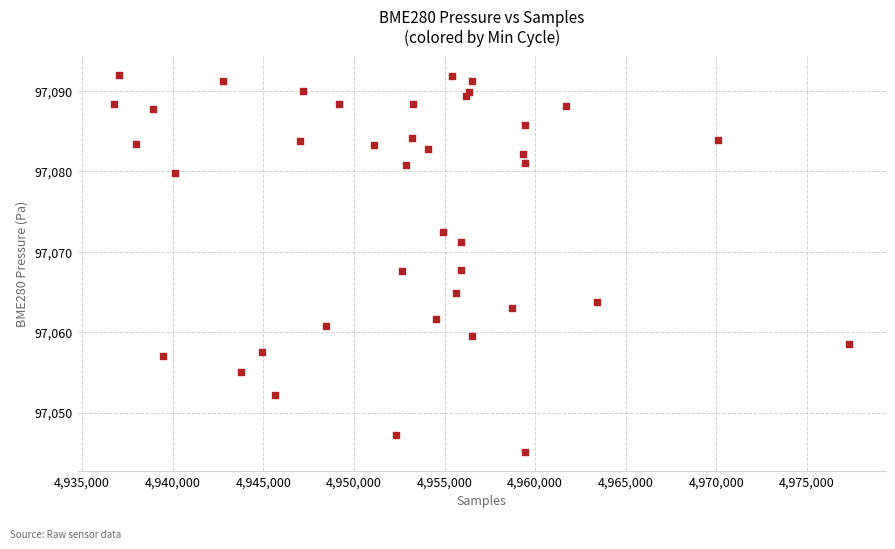

What is the range of X values (max minus min)?

40531.0